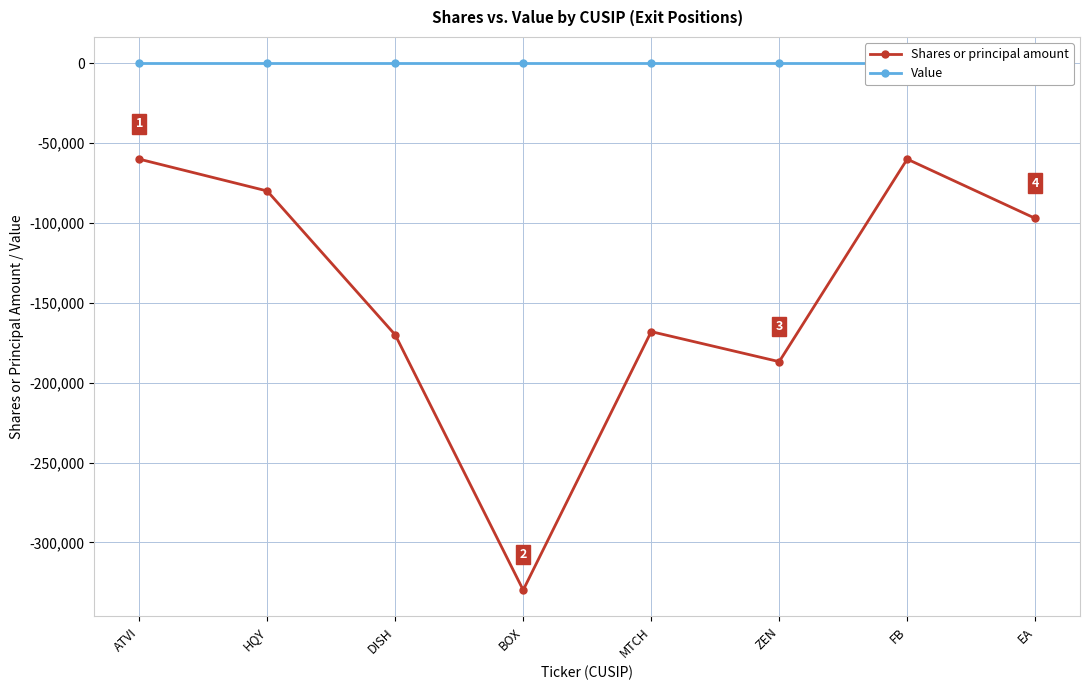

At which category does the chart reach its minimum across all series?

BOX